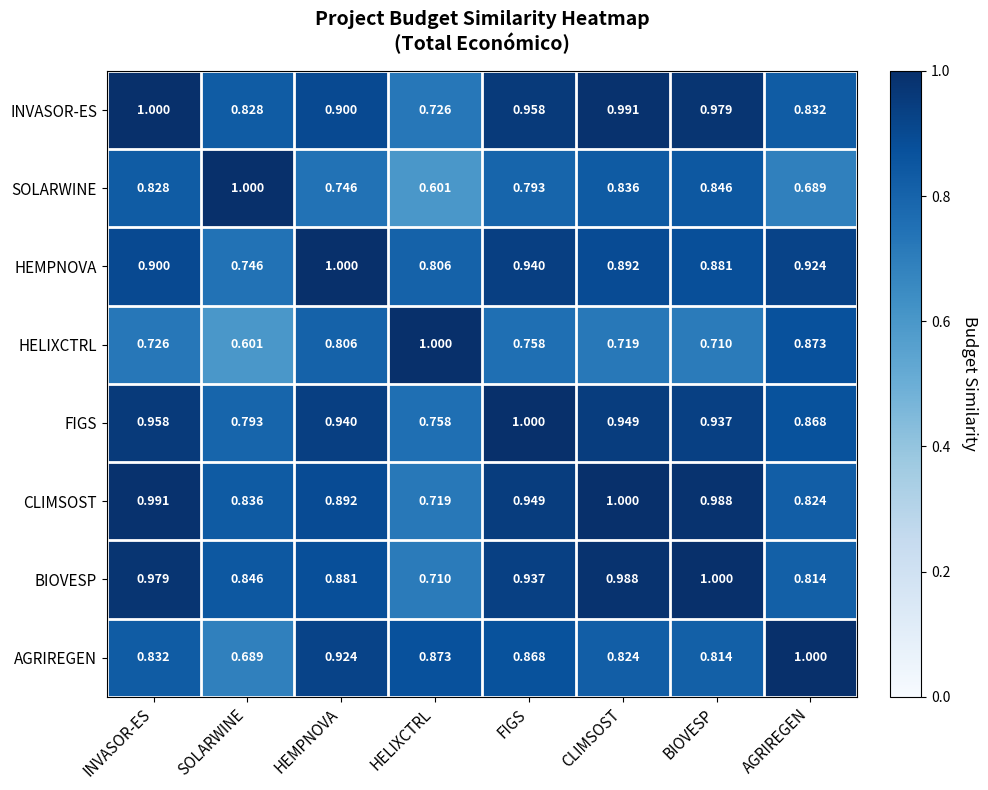

List the labels in order of HEMPNOVA value, smallest first.

SOLARWINE, HELIXCTRL, BIOVESP, CLIMSOST, INVASOR-ES, AGRIREGEN, FIGS, HEMPNOVA